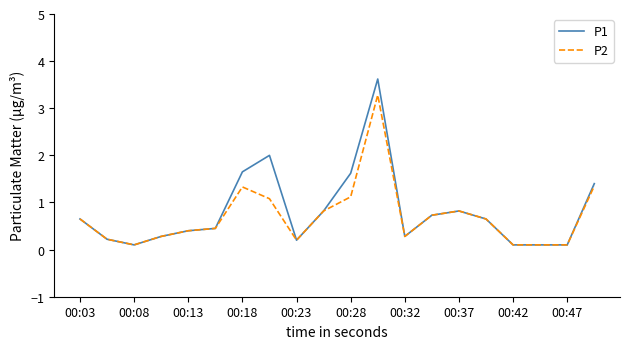

Which series has the largest range (max minus min)?

P1